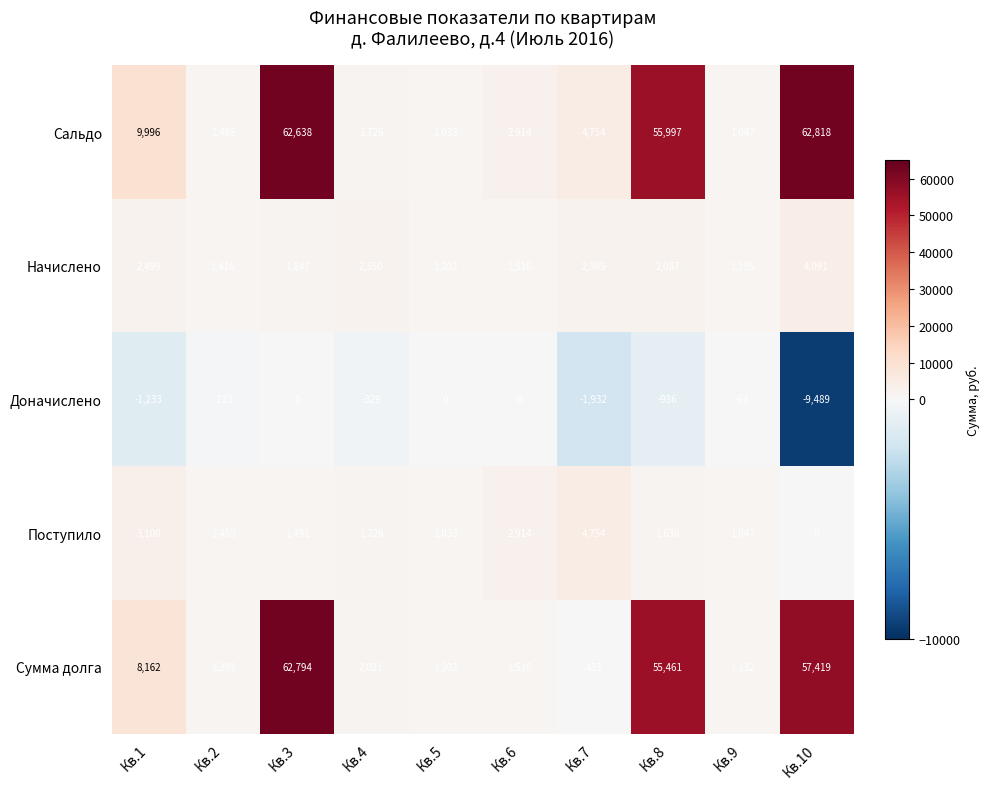

What is the smallest value displayed?

-9489